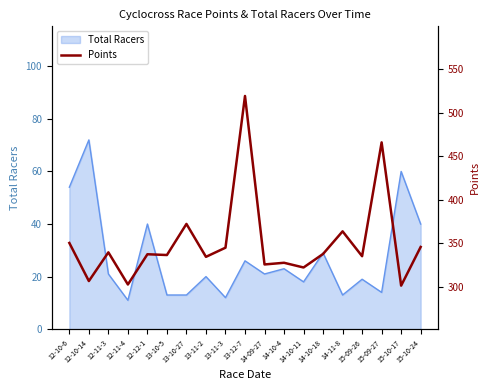

Where does the data first go above 337?

12-10-6